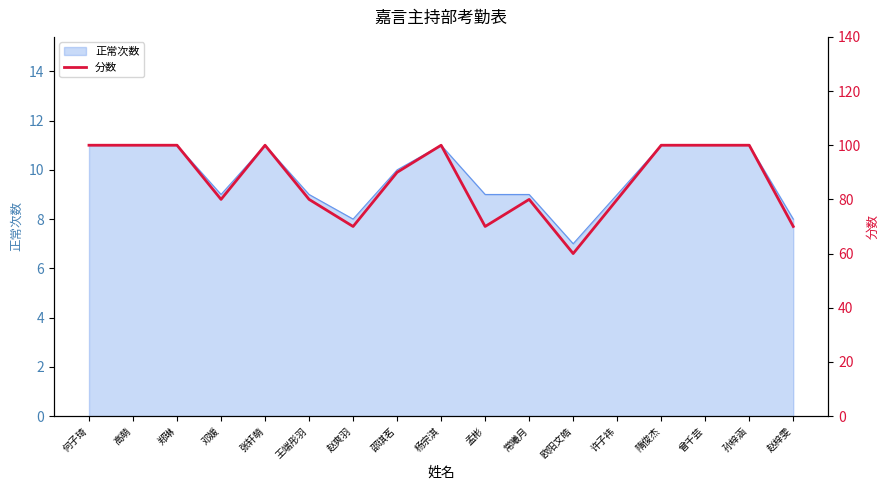

List the labels in order of value, largest first.

何子琦, 高萌, 郑琳, 张轩萌, 杨宗淇, 隋俊杰, 曾千芸, 孙梓涵, 邵琪茗, 邓媛, 王端彤羽, 常曦月, 许子祎, 赵爽羽, 孟彬, 赵梓雯, 欧阳文皓